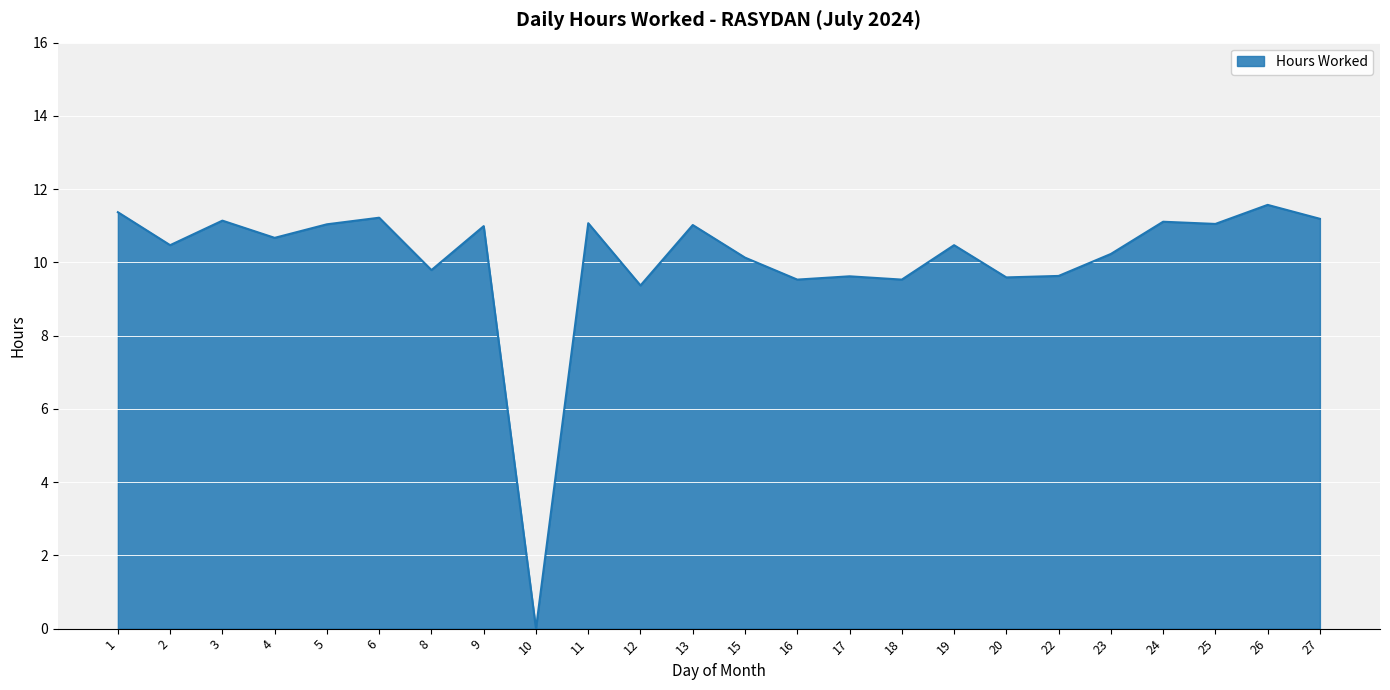

The value at 13 is 11.0. True or false?

True